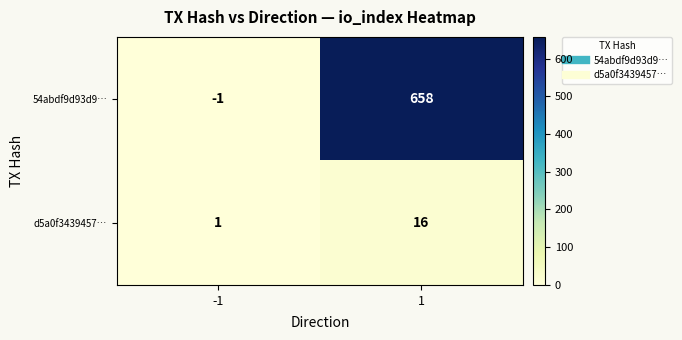

List the series in order of their overall mean, highest first.

54abdf9d93d9…, d5a0f3439457…